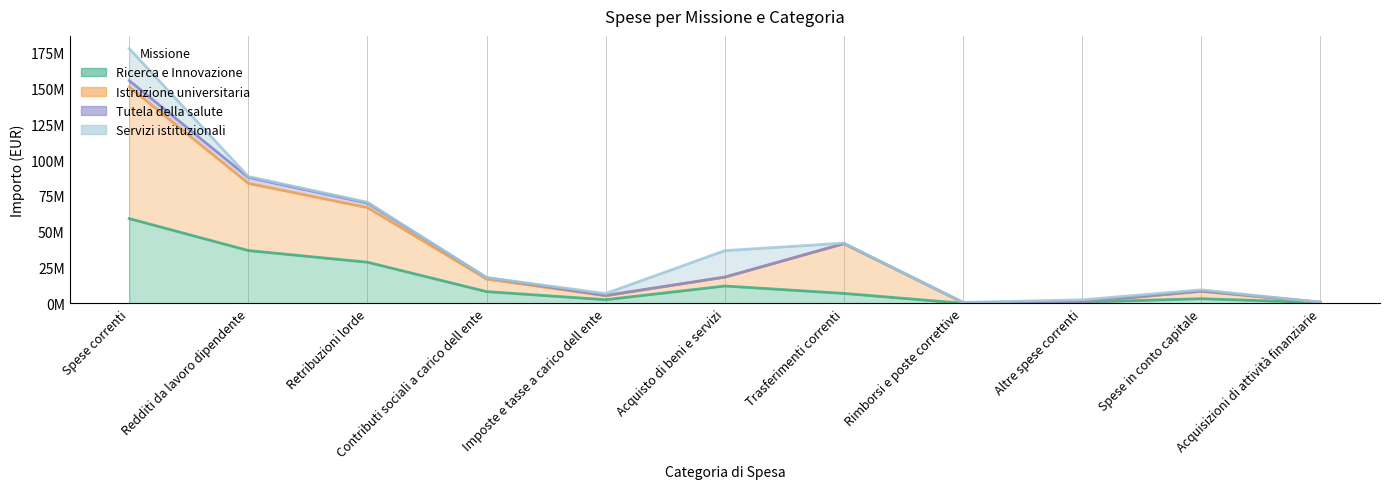

What position from the right is Imposte e tasse a carico dell ente?

7